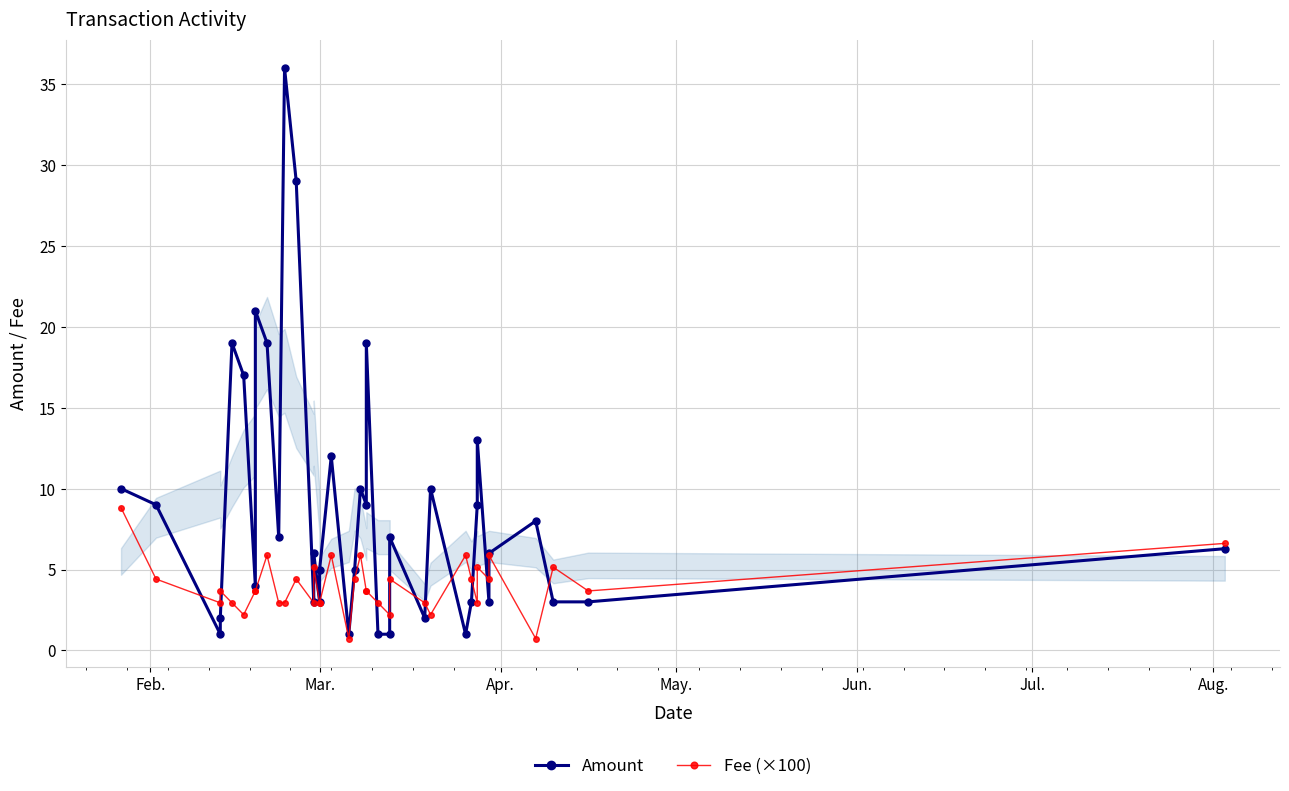

At which label does Fee (×100) first exceed 3?

Feb.